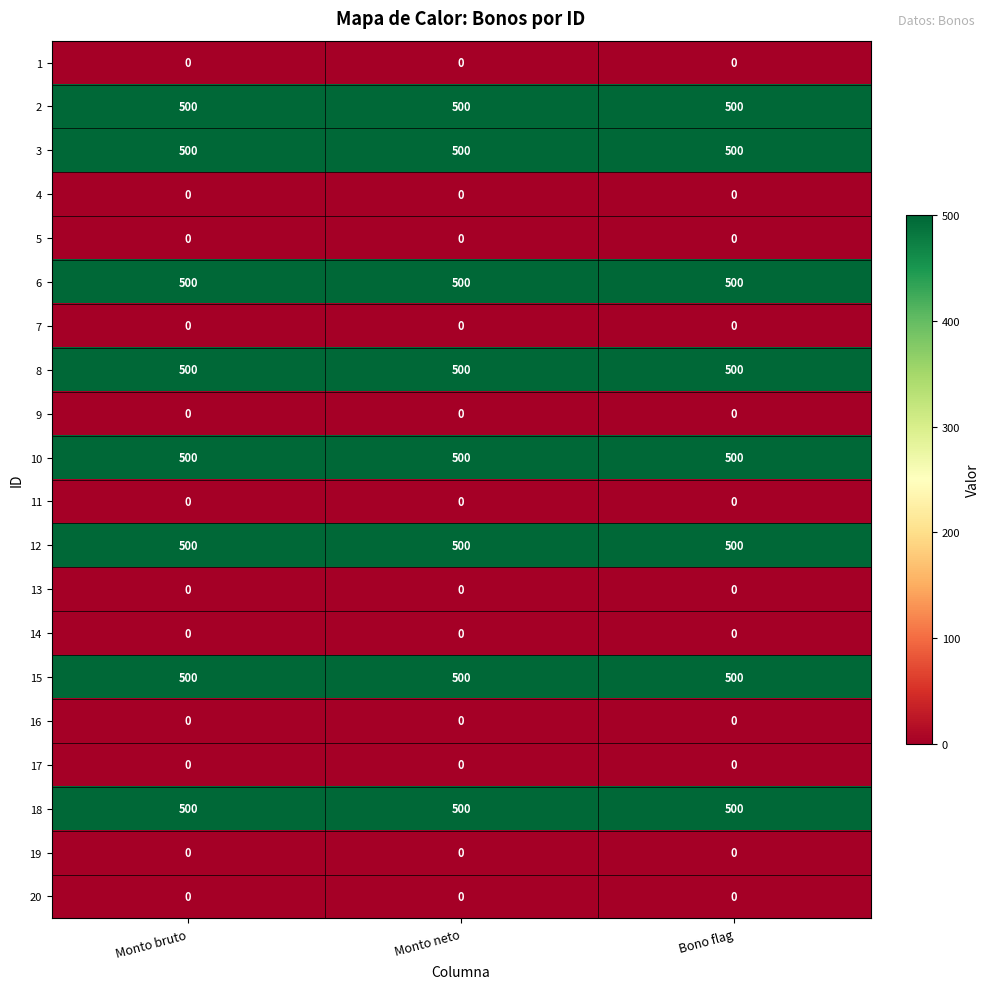

How many distinct data groups are displayed?

20